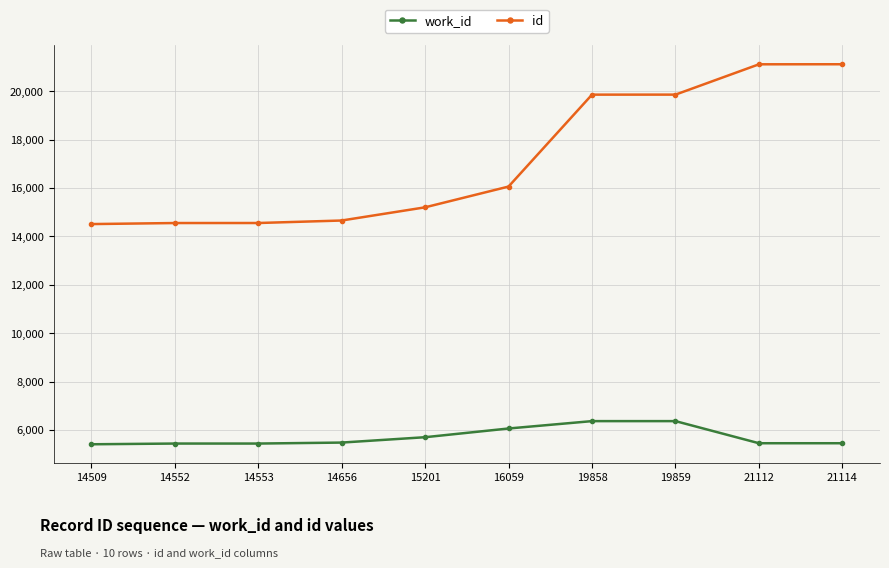

Where is id nearest to the value 17811?

16059